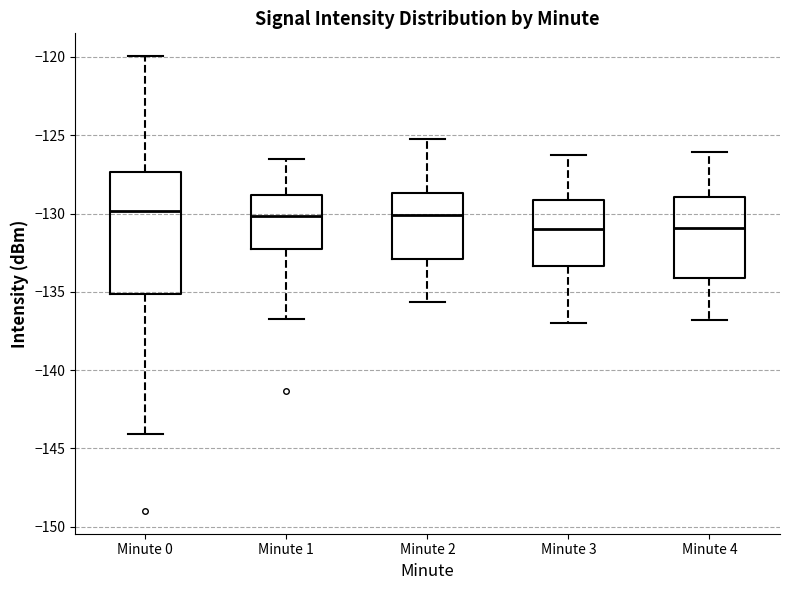

Reading left to right, transcribe this box plot: for each box, give where its median line is, the range the box spans, and where its two whiskers end, as read against the y-axis. The values are not printed on the chart, so give them approximately, as read against the axis.

Minute 0: median -130.0, box -135.0 to -127.5, whiskers -144.0 to -120.0
Minute 1: median -130.0, box -132.0 to -129.0, whiskers -136.5 to -126.5
Minute 2: median -130.0, box -133.0 to -128.5, whiskers -135.5 to -125.0
Minute 3: median -131.0, box -133.5 to -129.0, whiskers -137.0 to -126.5
Minute 4: median -131.0, box -134.0 to -129.0, whiskers -137.0 to -126.0